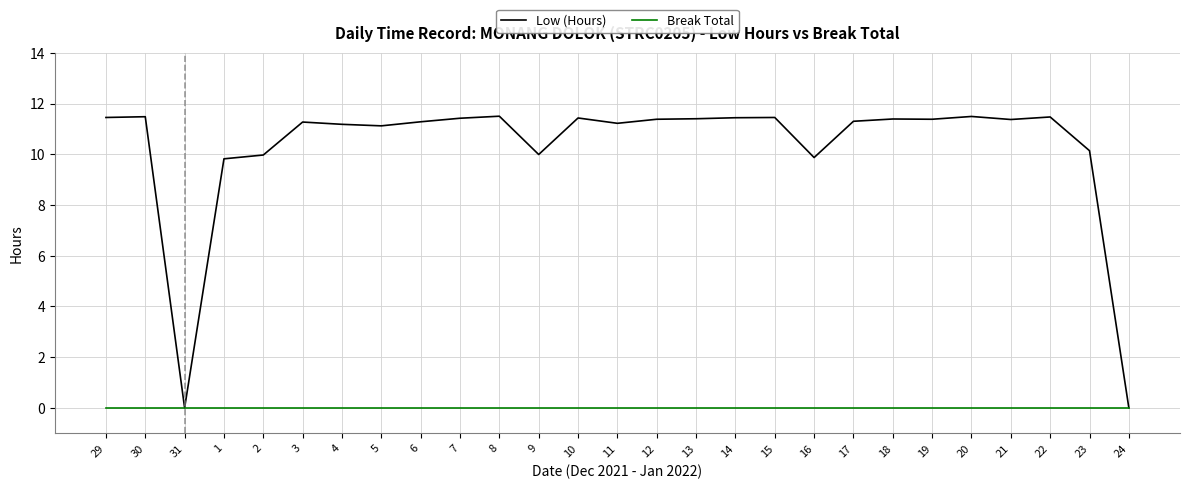

The value of Break Total at 8 is 0.0. True or false?

True